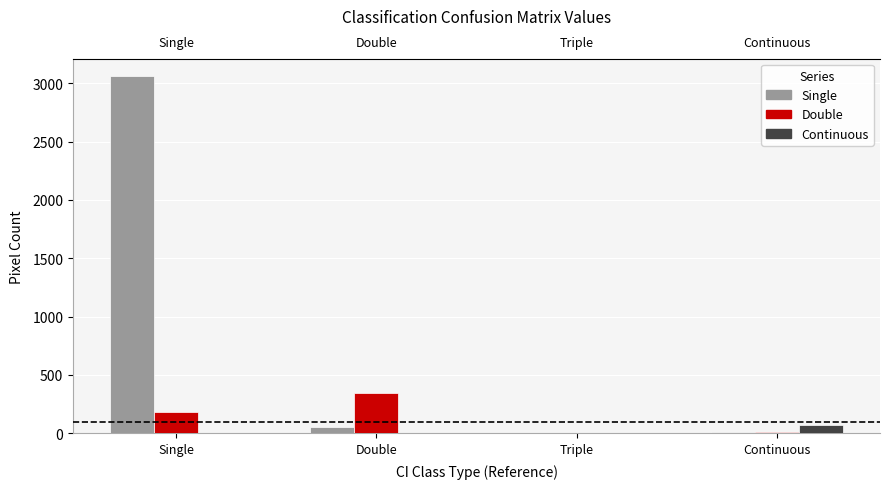

How many bars are there in total?

12